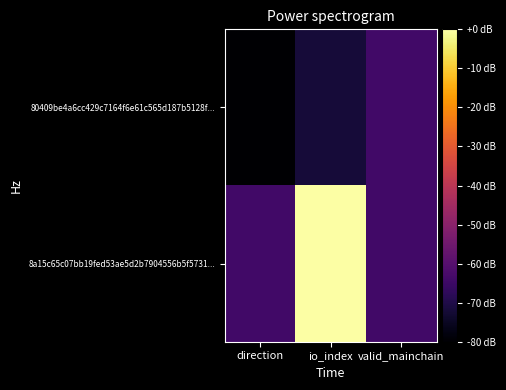

List the series in order of their overall mean, highest first.

8a15c65c07bb19fed53ae5d2b7904556b5f5731..., 80409be4a6cc429c7164f6e61c565d187b5128f...